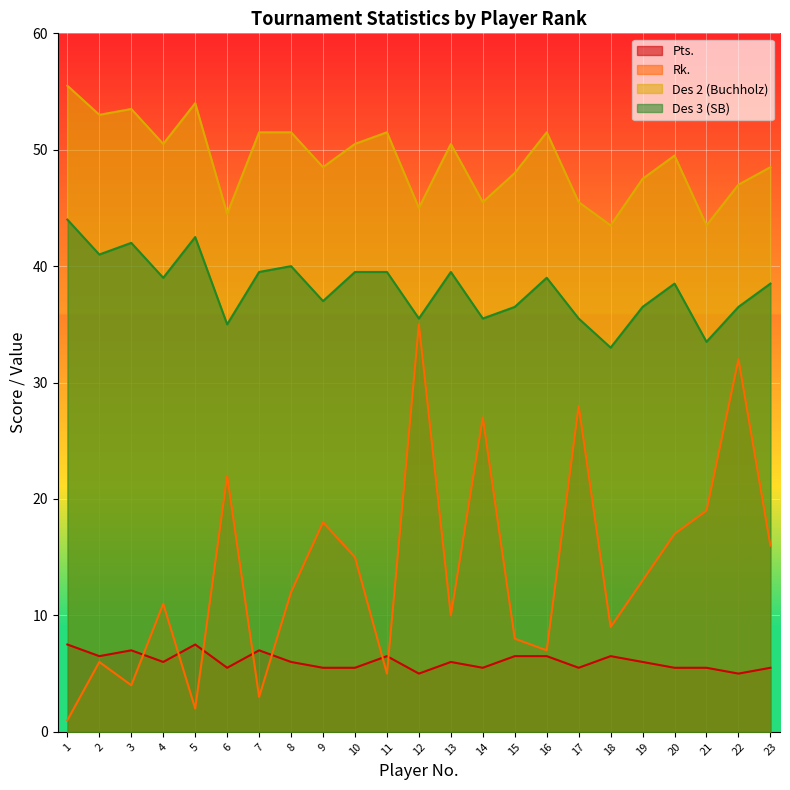

How many lines are shown in the chart?

4